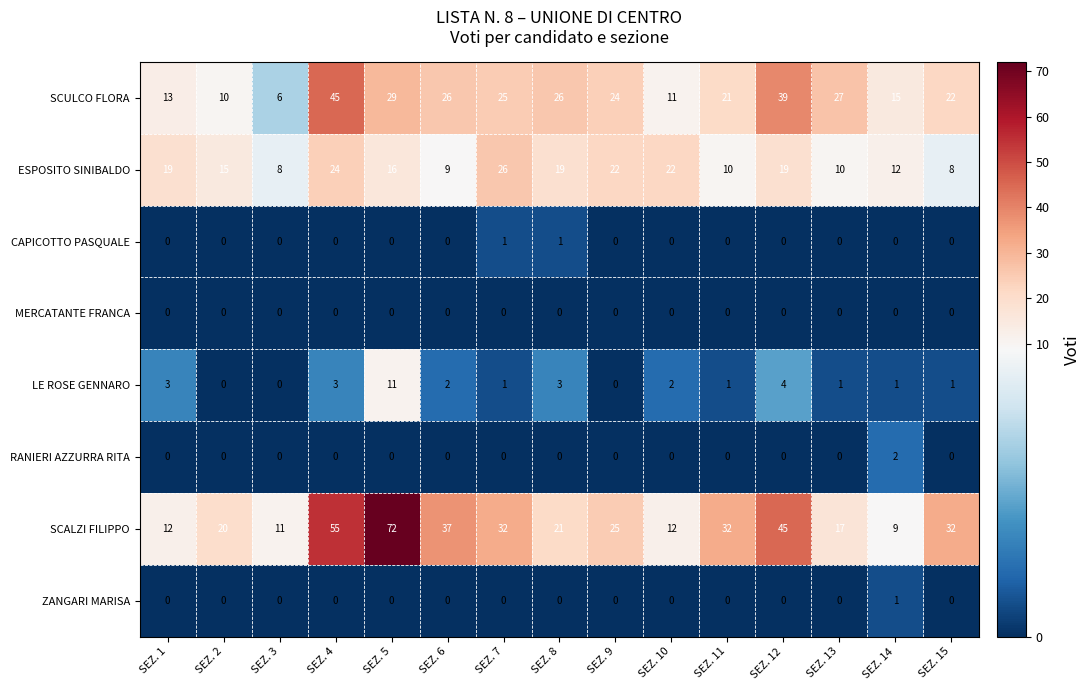

What is the difference between the maximum and minimum values in the SCULCO FLORA series?

39